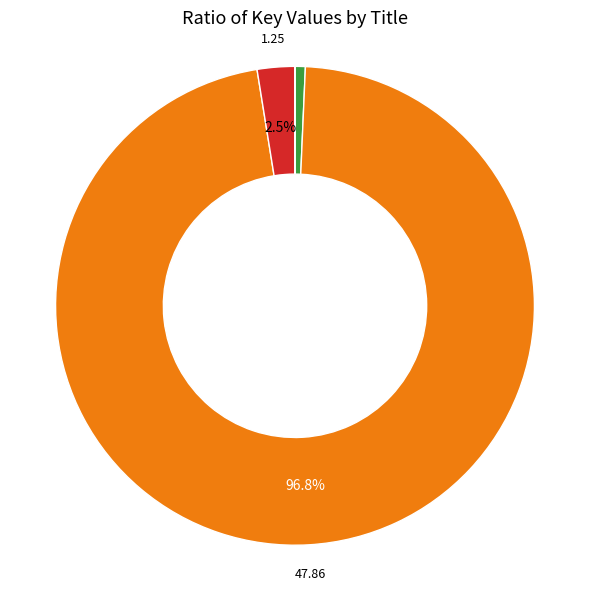

Does any single category account for the majority?

Yes